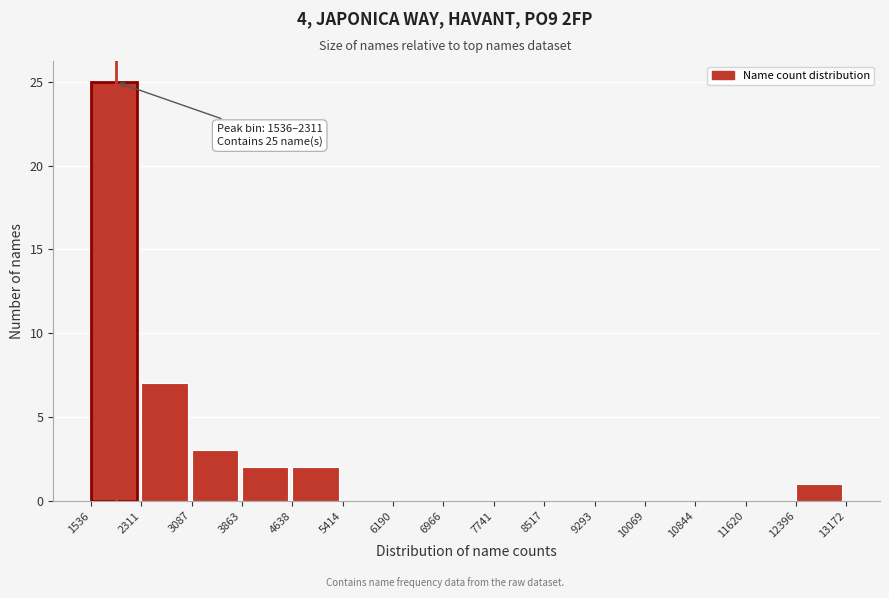

Which range on the x-axis has the tallest bar?

1536 to 2311